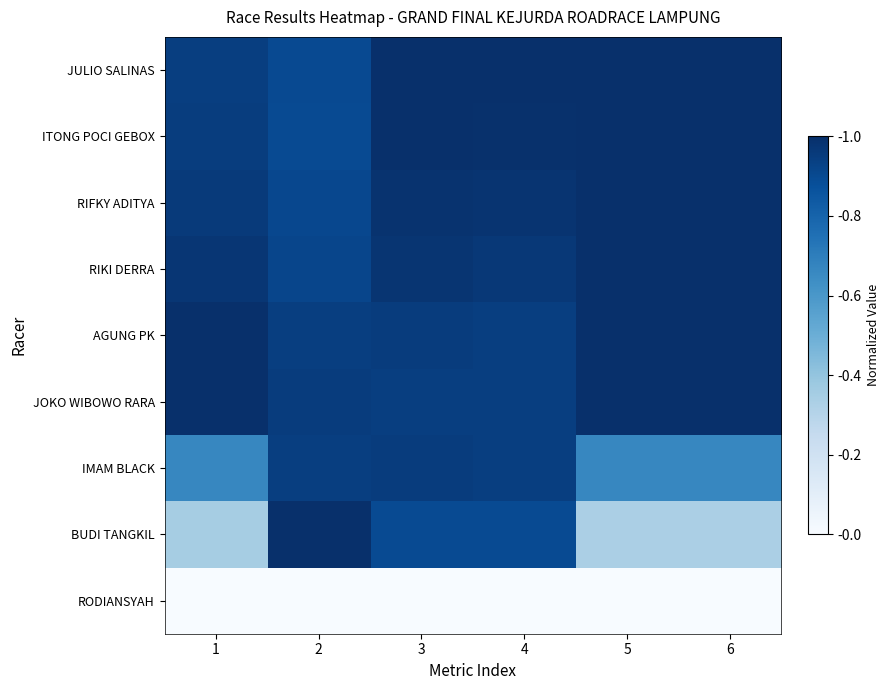

Reading left to right, extract all data points from this chart.

JULIO SALINAS: 1=0.9	2=0.9	3=1.0	4=1.0	5=1.0	6=1.0
ITONG POCI GEBOX: 1=0.9	2=0.9	3=1.0	4=1.0	5=1.0	6=1.0
RIFKY ADITYA: 1=1.0	2=0.9	3=1.0	4=1.0	5=1.0	6=1.0
RIKI DERRA: 1=1.0	2=0.9	3=1.0	4=1.0	5=1.0	6=1.0
AGUNG PK: 1=1.0	2=0.9	3=1.0	4=0.9	5=1.0	6=1.0
JOKO WIBOWO RARA: 1=1.0	2=1.0	3=0.9	4=0.9	5=1.0	6=1.0
IMAM BLACK: 1=0.7	2=0.9	3=0.9	4=0.9	5=0.7	6=0.7
BUDI TANGKIL: 1=0.4	2=1.0	3=0.9	4=0.9	5=0.3	6=0.3
RODIANSYAH: 1=0.0	2=0.0	3=0.0	4=0.0	5=0.0	6=0.0